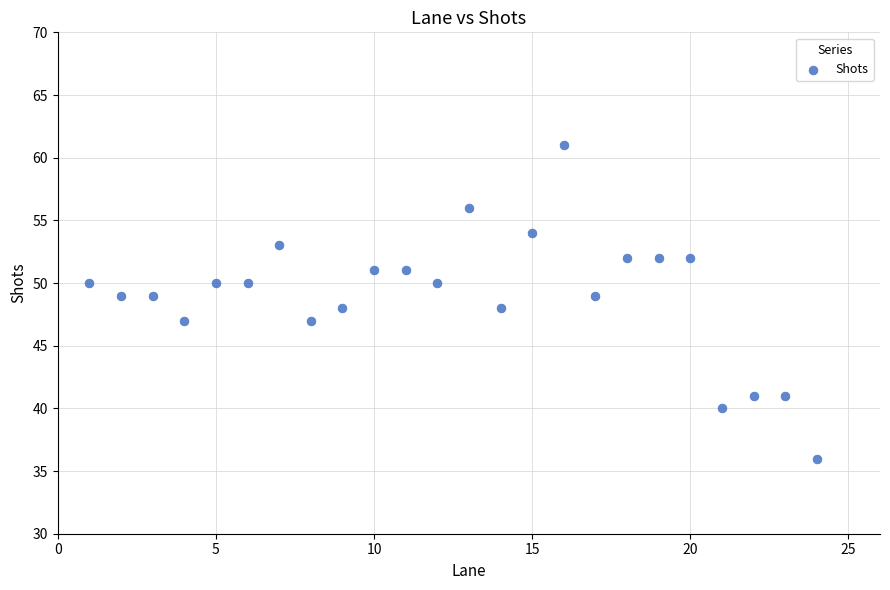

What is the range of Y values (max minus min)?

25